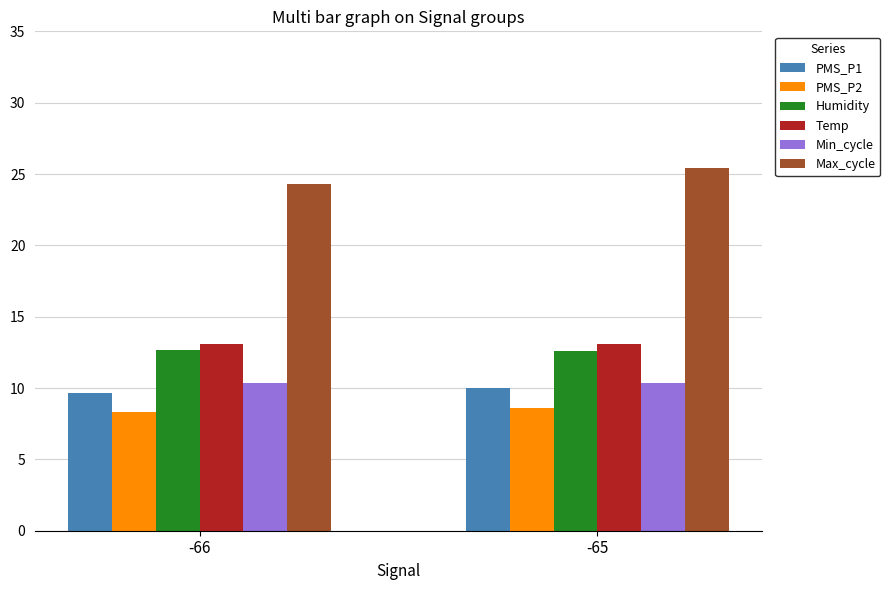

What is the difference between the highest and lowest values at -65?

16.8